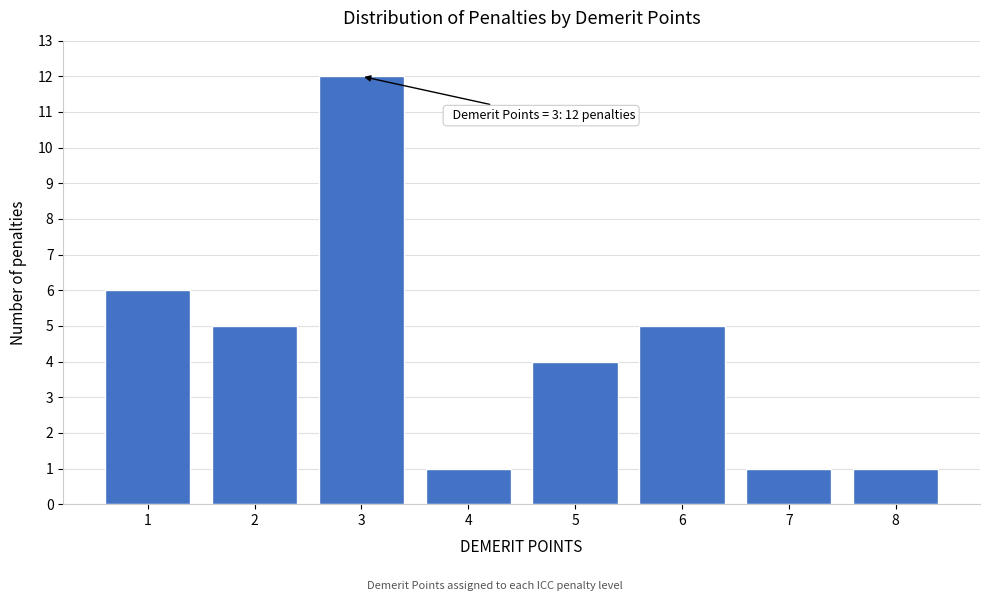

Reading left to right, list all the values displayed in this chart.

1=6	2=5	3=12	4=1	5=4	6=5	7=1	8=1